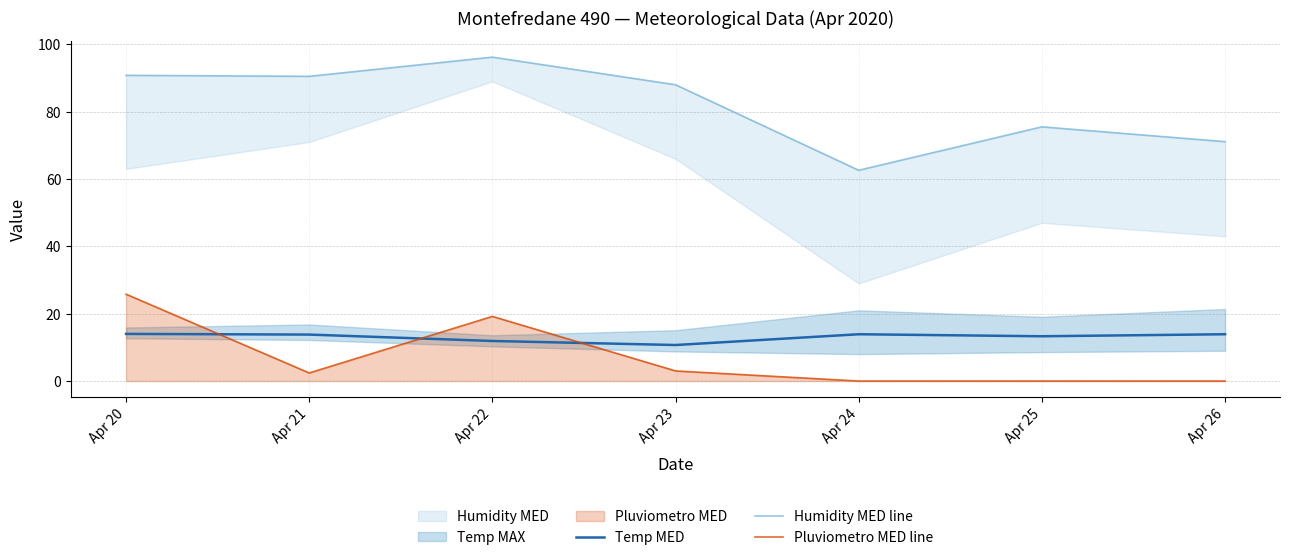

Where is the first local maximum for Humidity MED line?

Apr 22